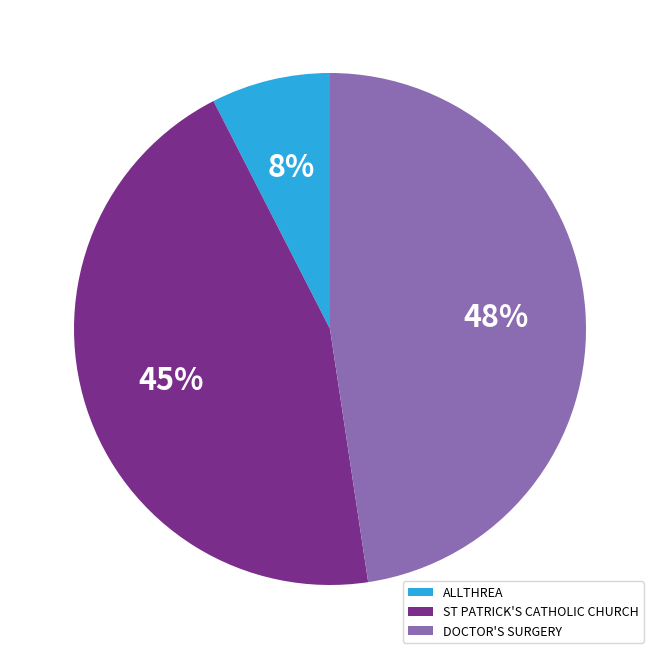

Combined, do DOCTOR'S SURGERY and ST PATRICK'S CATHOLIC CHURCH account for over 50%?

Yes